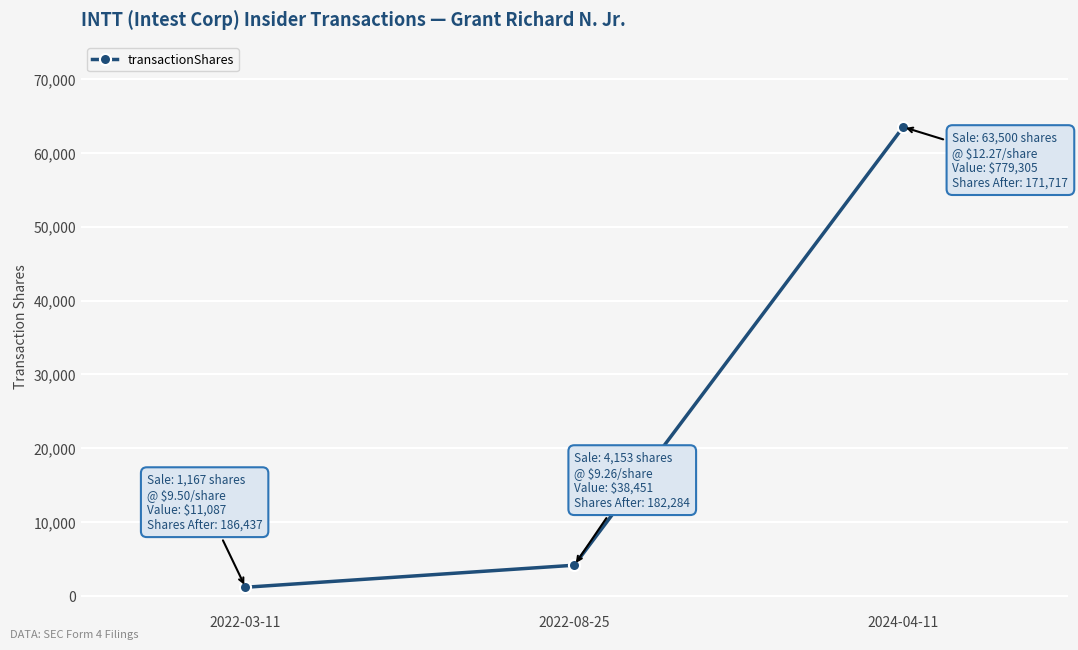

Which has a higher value, 2024-04-11 or 2022-08-25?

2024-04-11